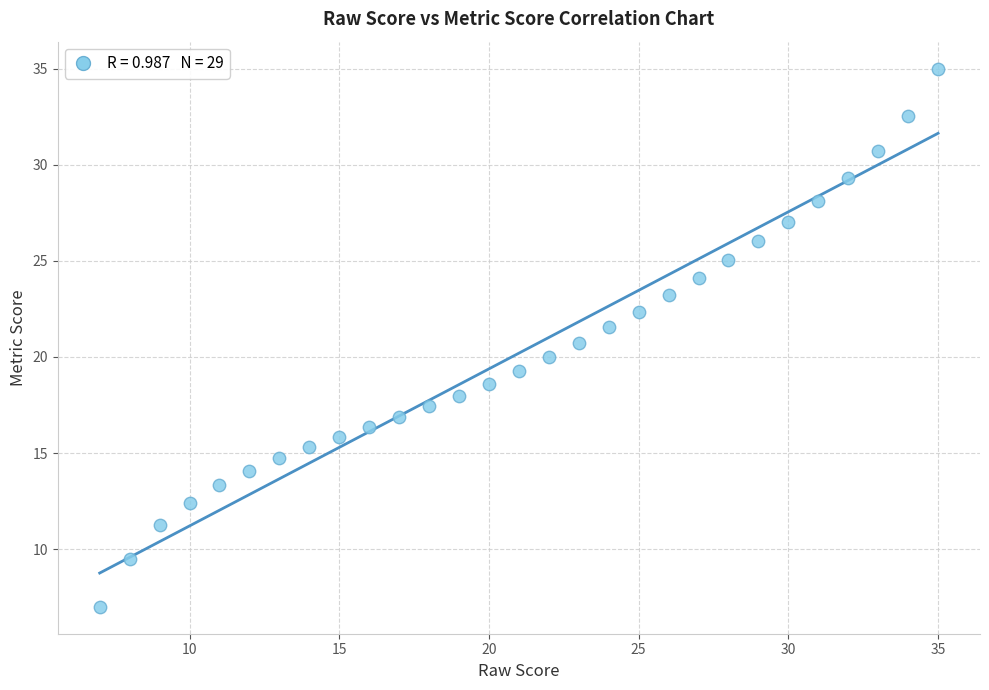

What is the range of X values (max minus min)?

28.0